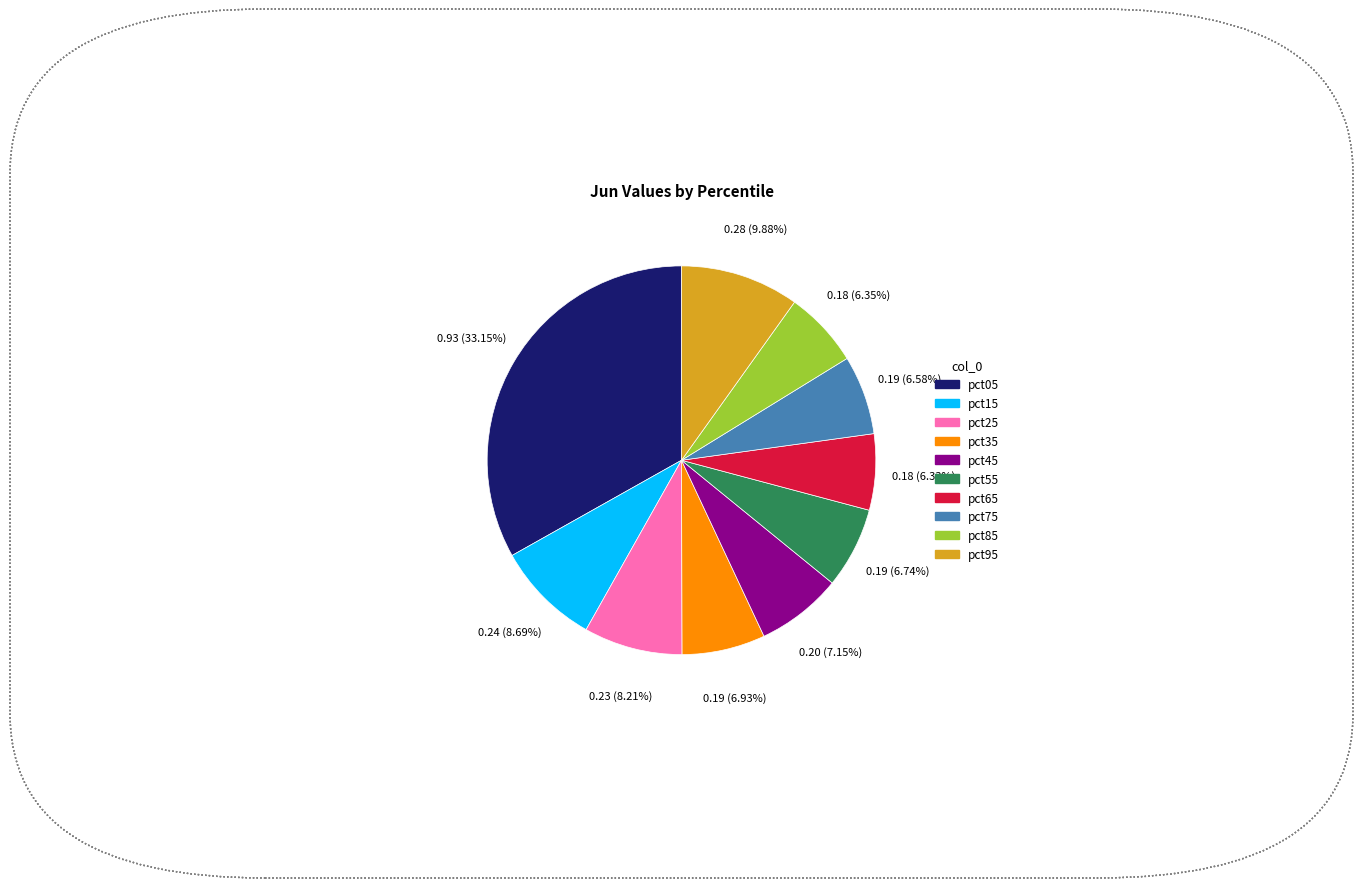

How many slices are in this pie chart?

10